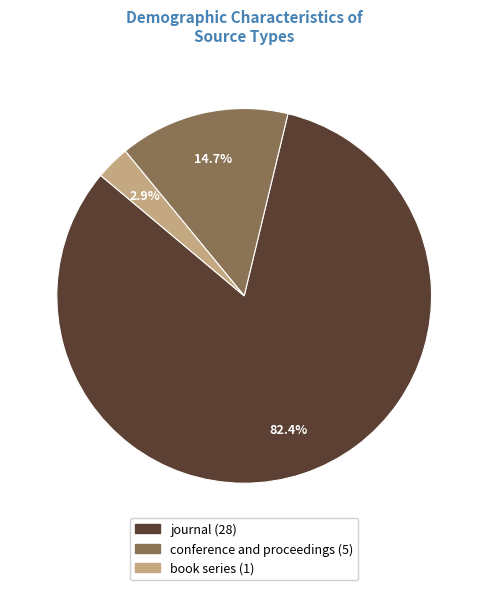

How many segments does this pie chart have?

3